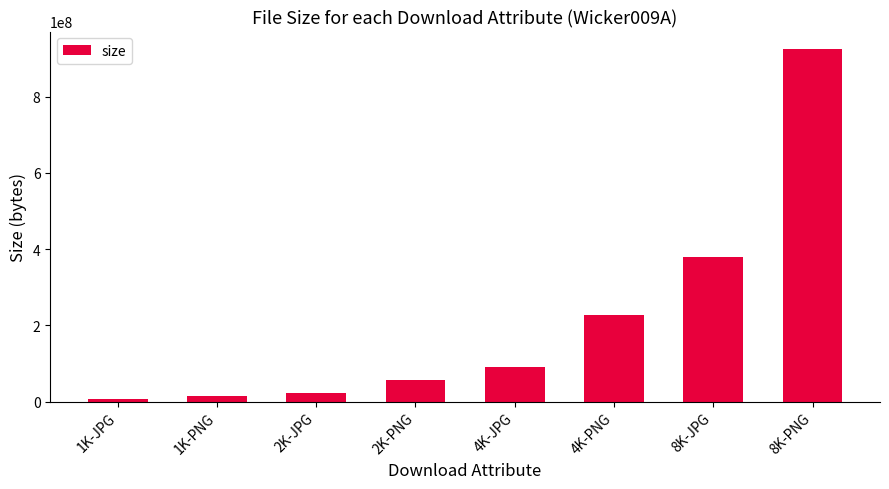

What is the smallest value displayed?

6538240